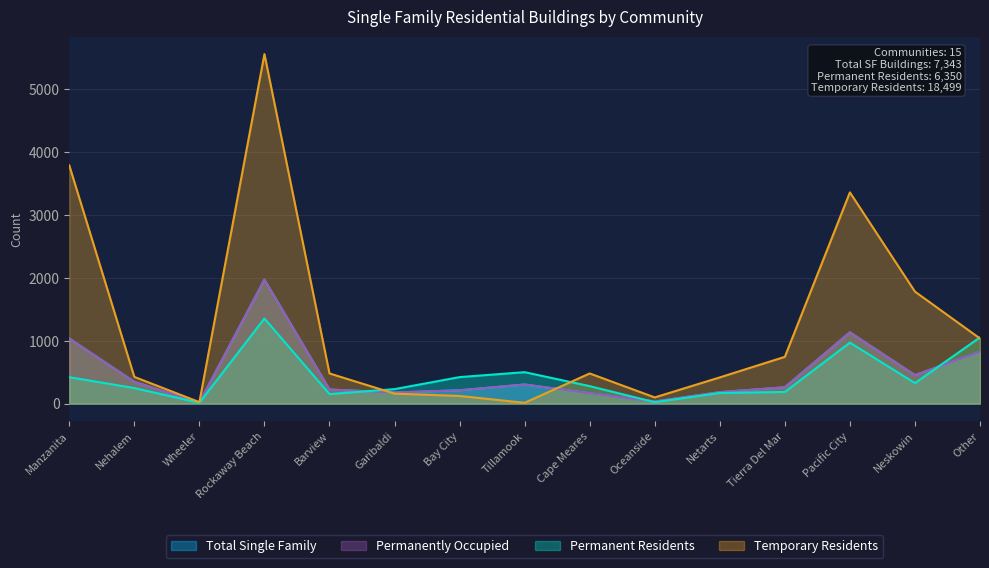

Which series changed the most between Wheeler and Pacific City?

Temporary Residents